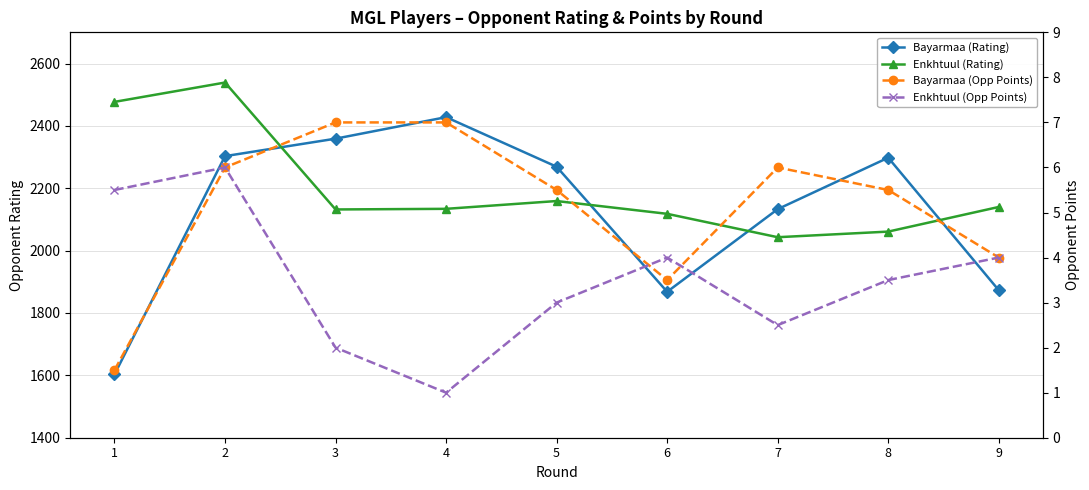

What value does the Enkhtuul (Opp Points) series have at 1?

5.5